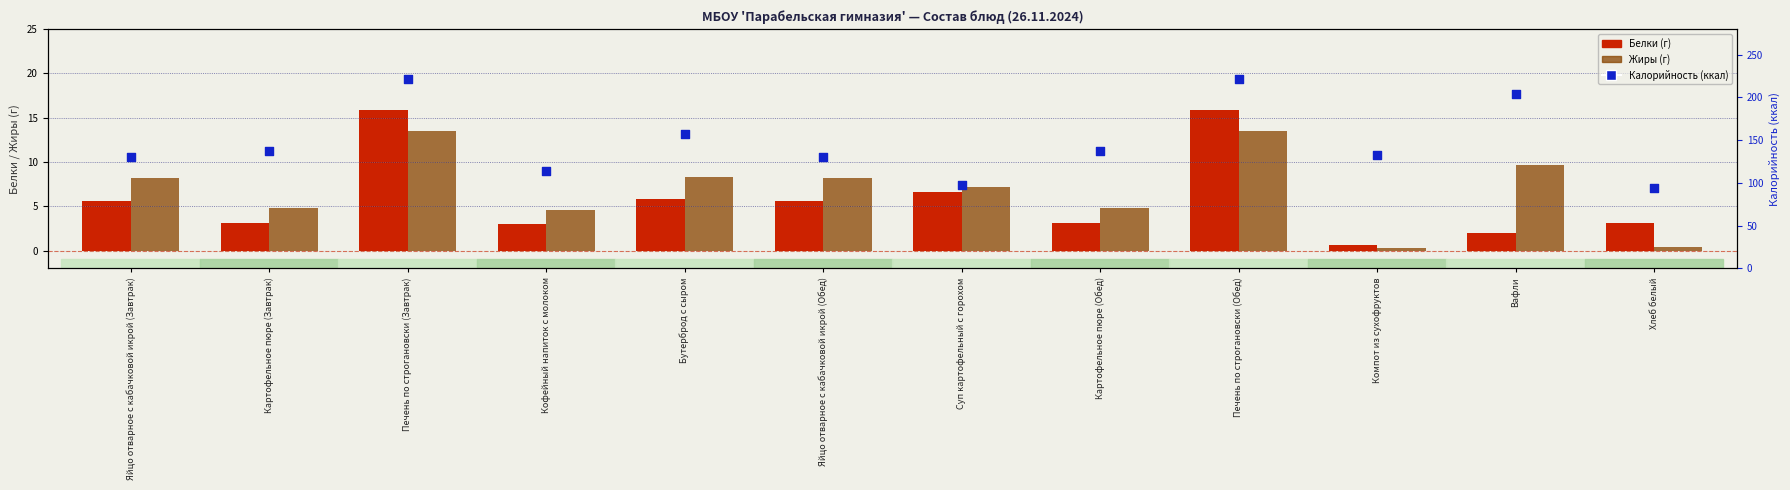

What are all the series names shown in the legend?

Белки (г), Жиры (г), Калорийность (ккал)